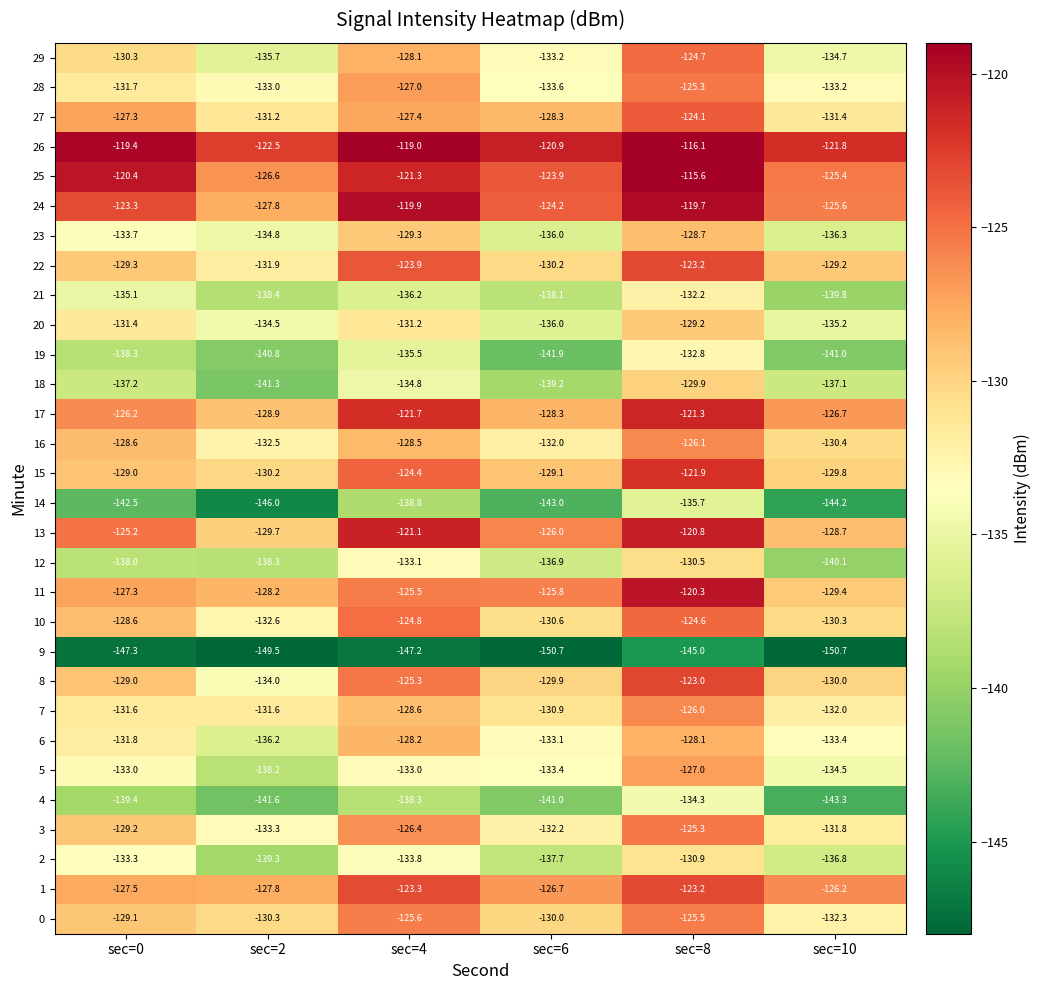

What is the average value of the 28 series?

-130.6